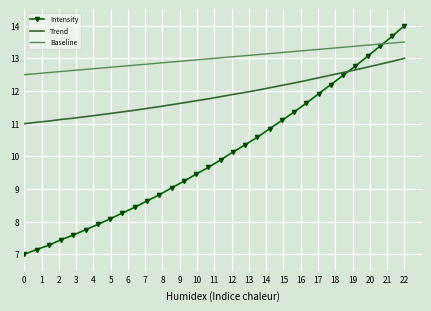

Which series has the largest range (max minus min)?

Intensity